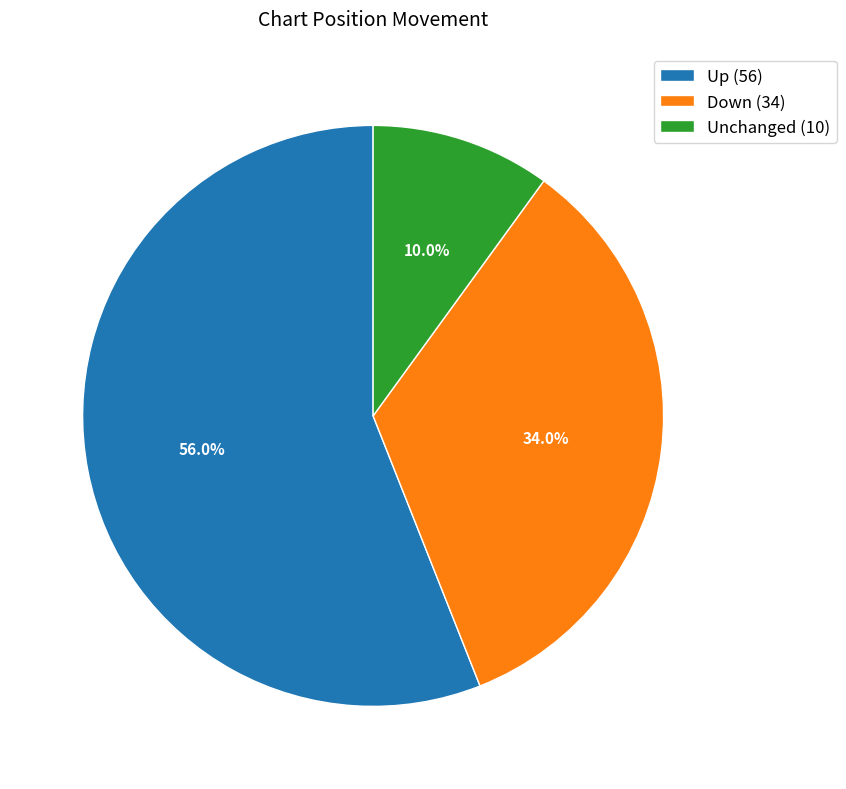

To the nearest percent, what is the average slice percentage?

33%